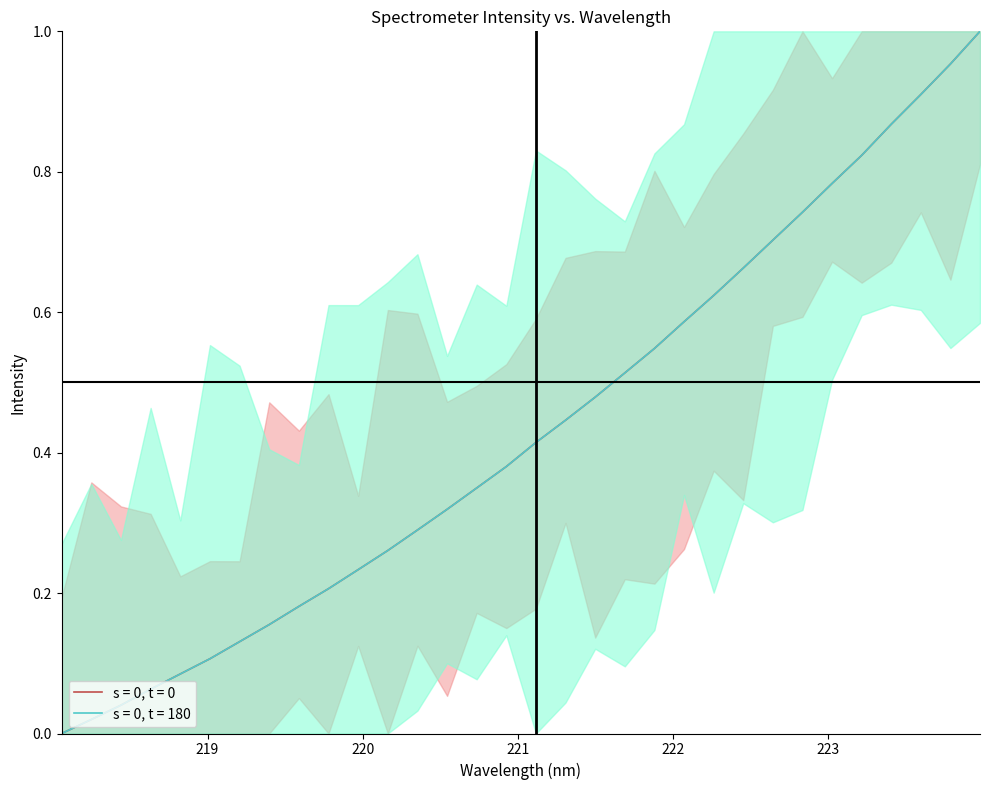

Which series has the largest total across all categories?

s = 0, t = 0